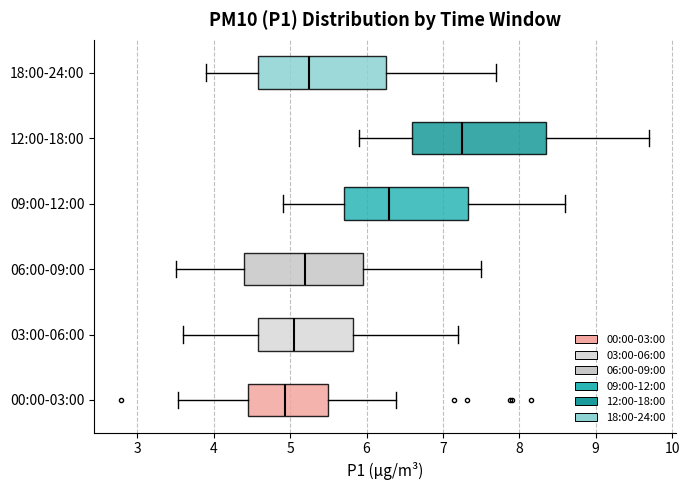

Where is the left edge of the box for 03:00-06:00 on the x-axis? The values are not printed on the chart, so give them approximately, as read against the axis.

4.6